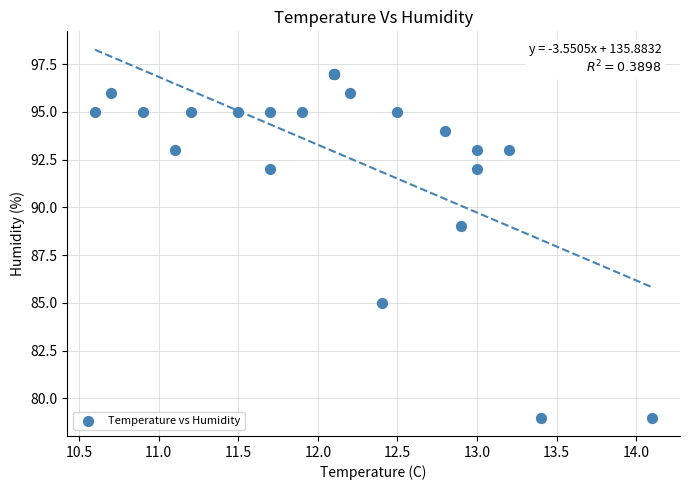

What Y value in the scatter plot is closest to 88?

89